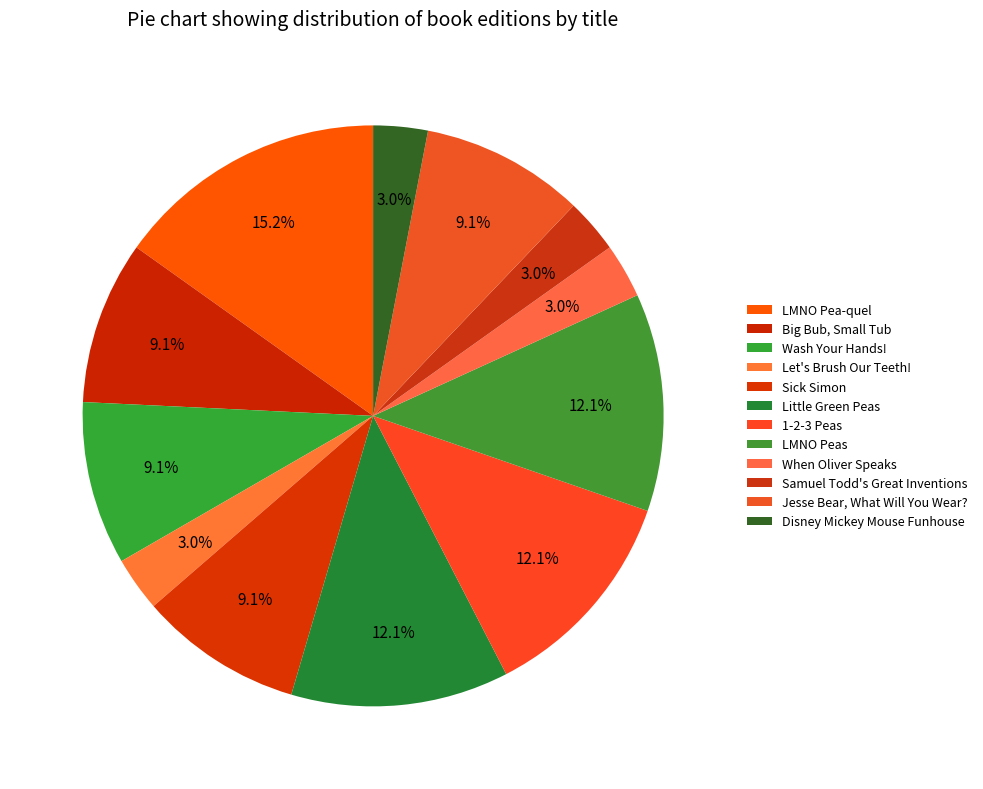

Count the number of slices in the pie.

12